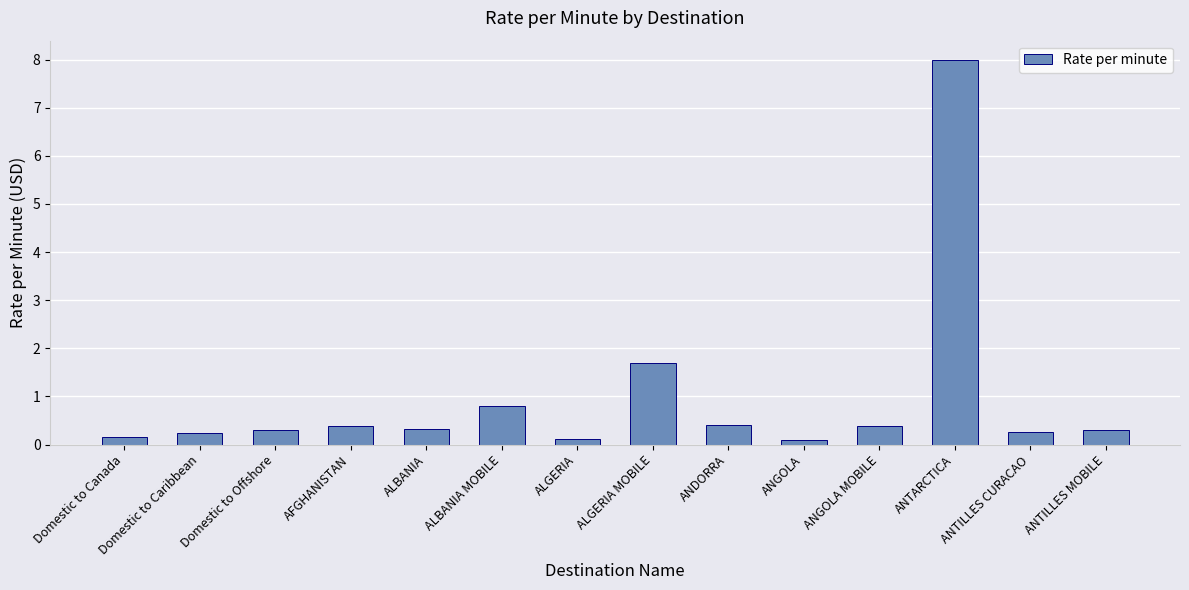

Which has a higher value, ANDORRA or ALBANIA MOBILE?

ALBANIA MOBILE